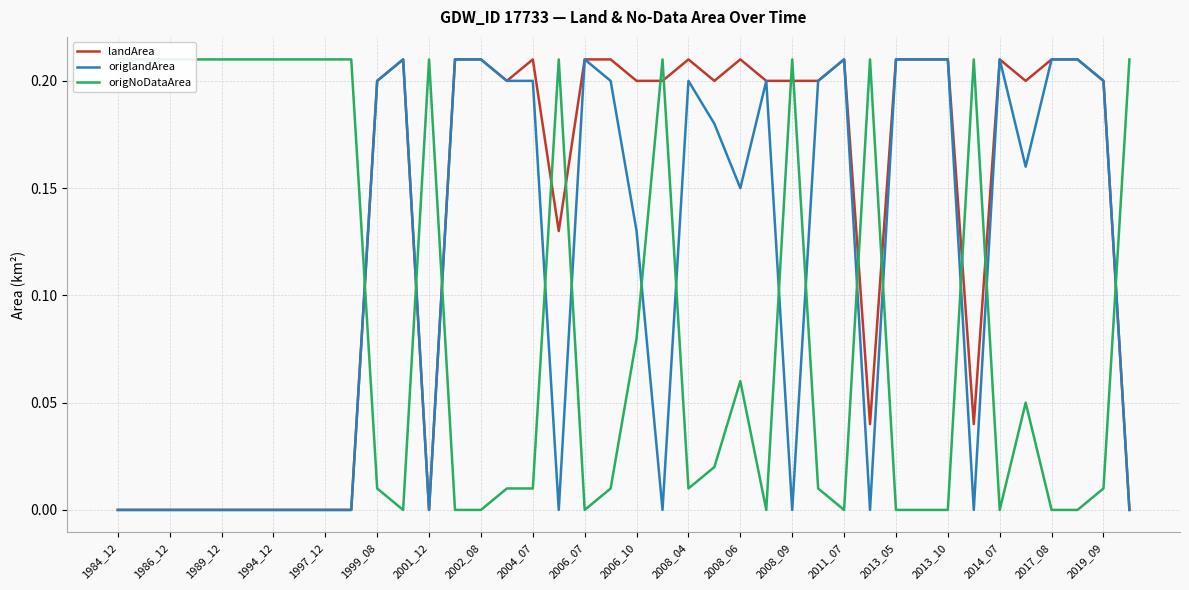

Which series ends up on top after the final intersection of origlandArea and origNoDataArea?

origNoDataArea